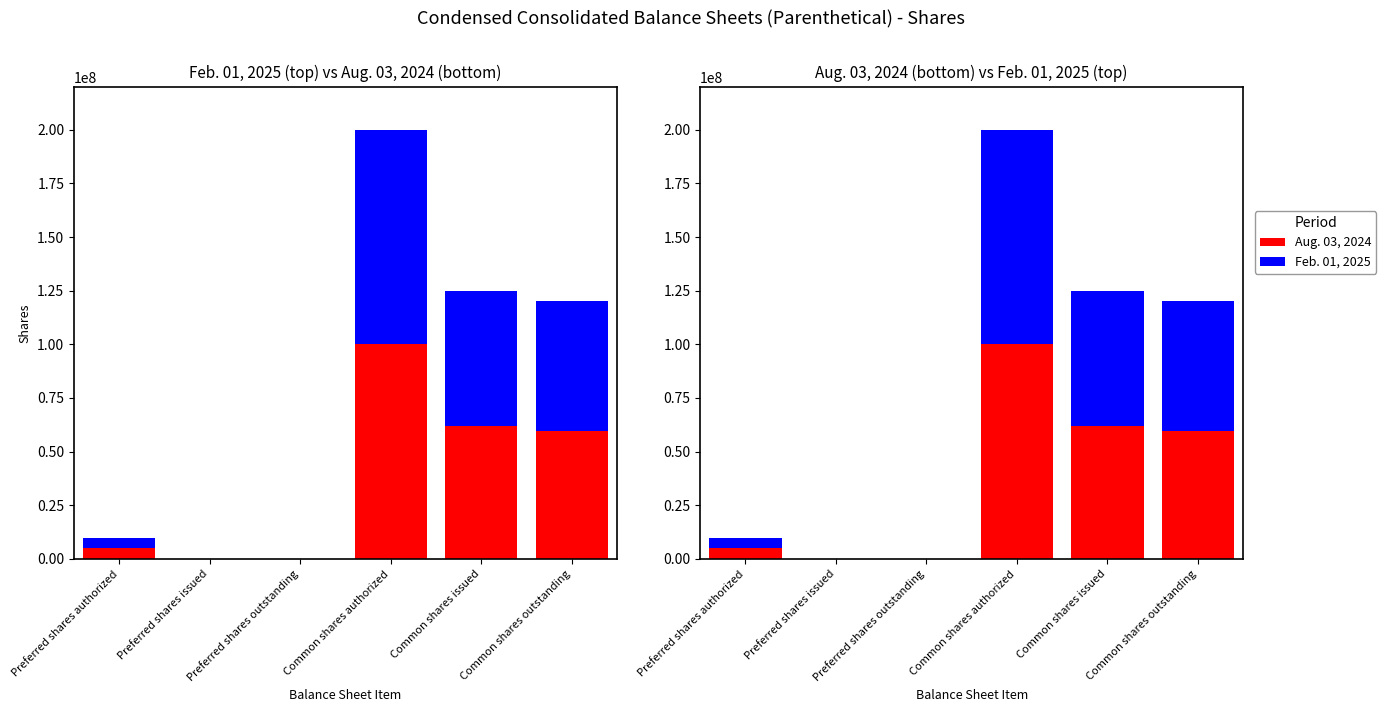

What is the difference between the second highest and minimum values in the Feb. 01, 2025 series?

63000000